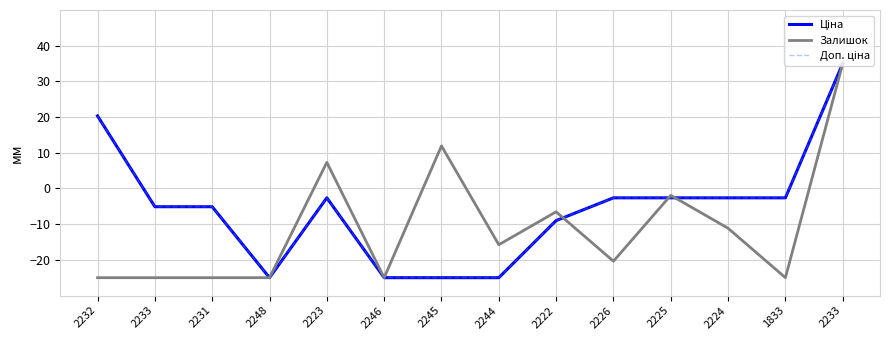

How many intersections are there between Залишок and Ціна?

3